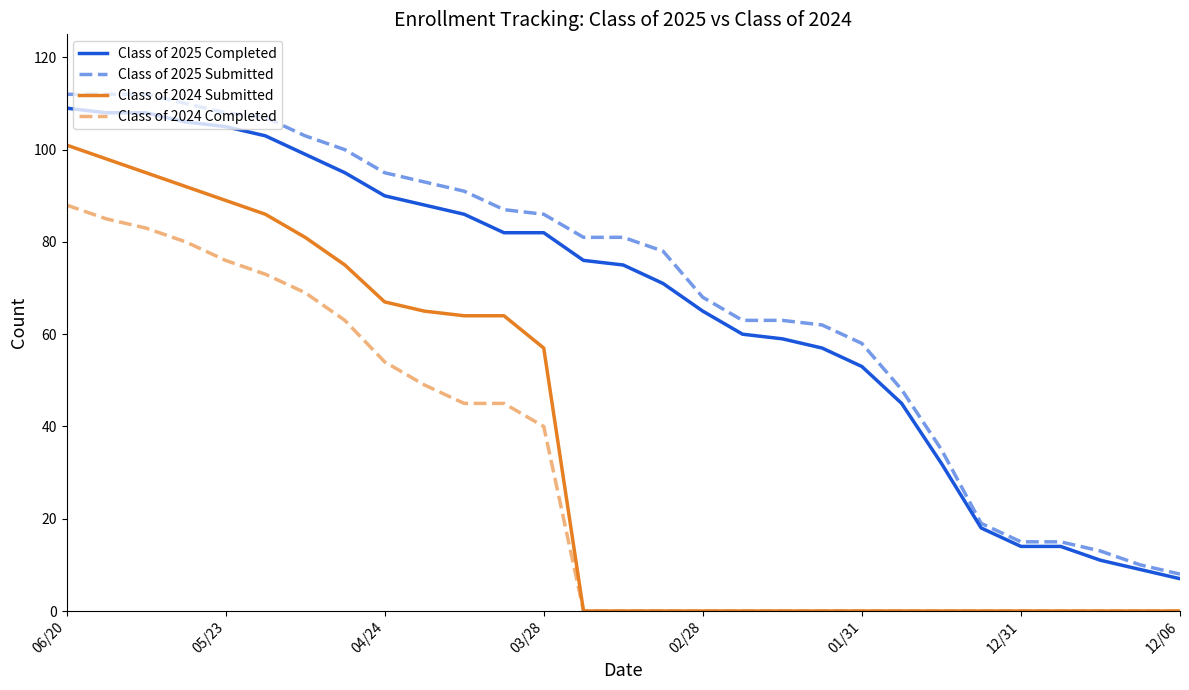

What is the highest value of the Class of 2024 Submitted series?

101